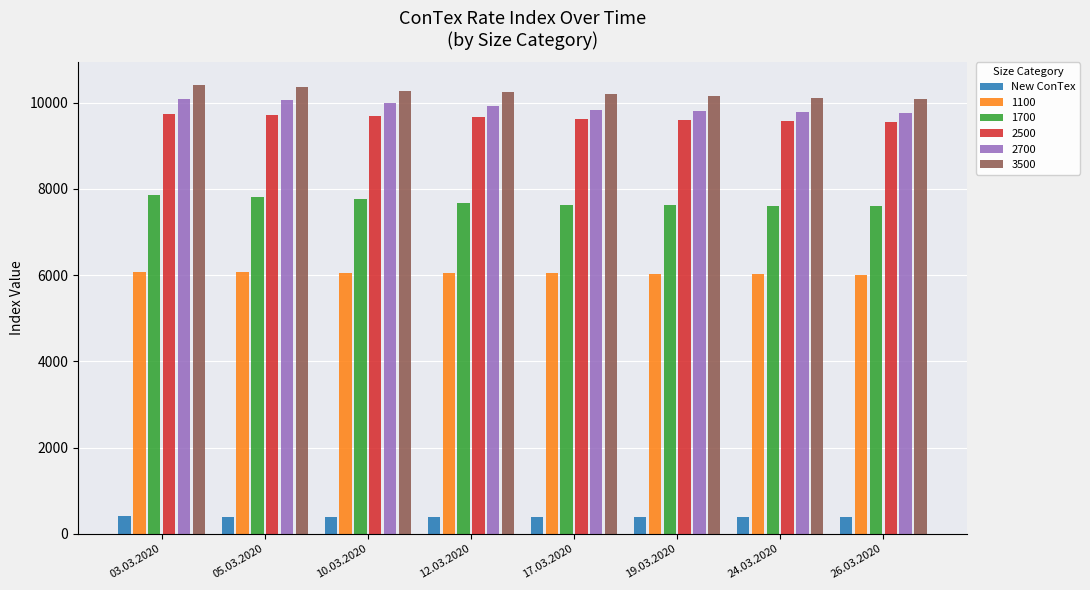

What is the sum of all 1700 values?

61605